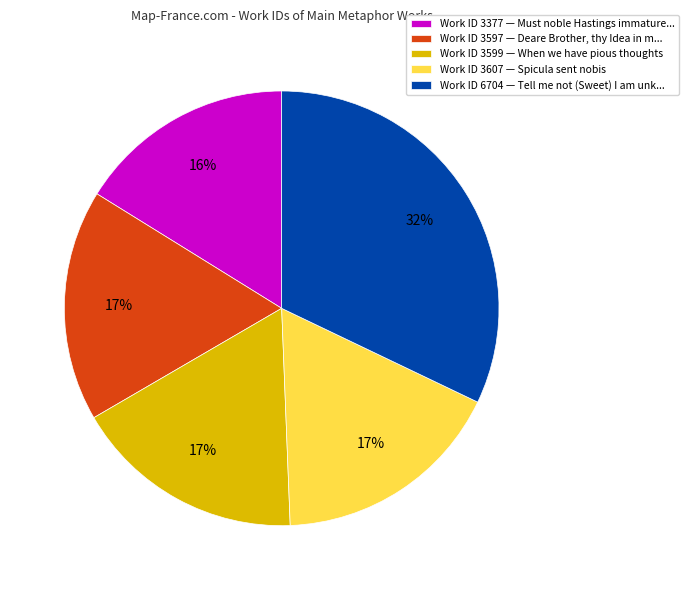

What percentage is the Work ID 3599 — When we have pious thoughts slice, to the nearest percent?

17%